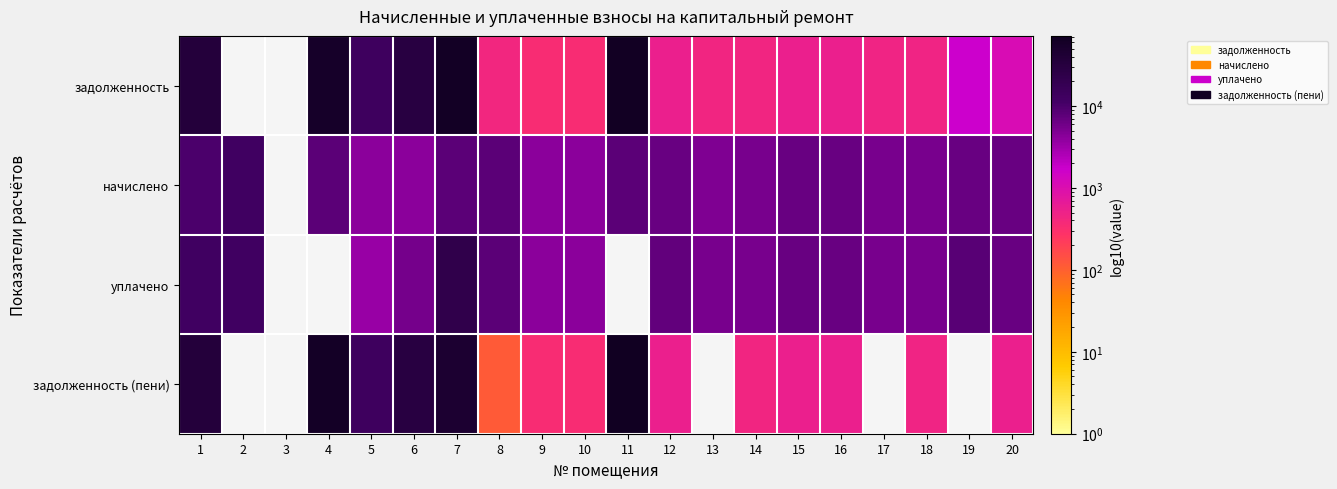

List the series in order of their peak value, lowest first.

начислено, уплачено, задолженность, задолженность (пени)